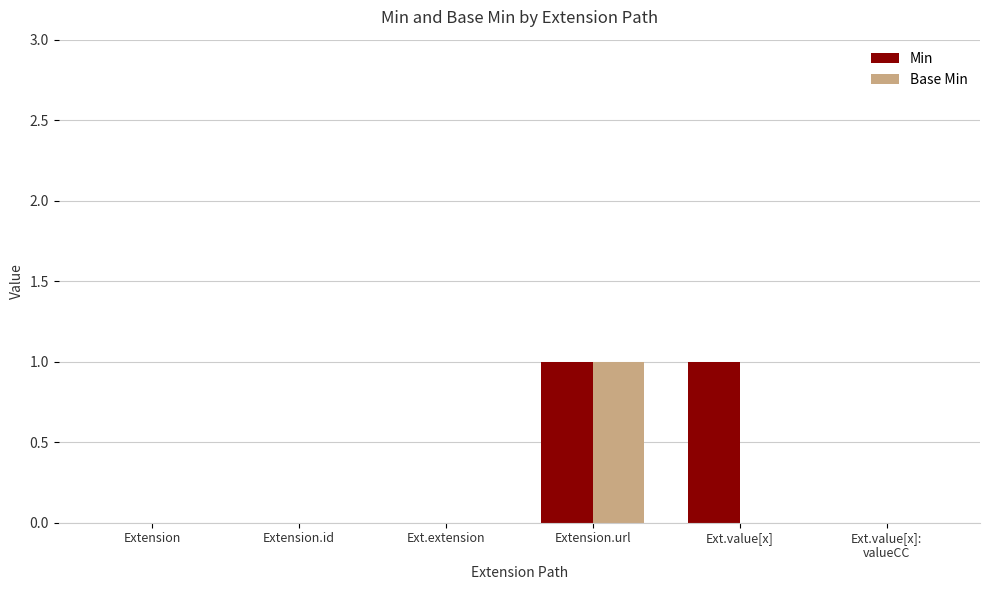

What is the highest value of the Base Min series?

1